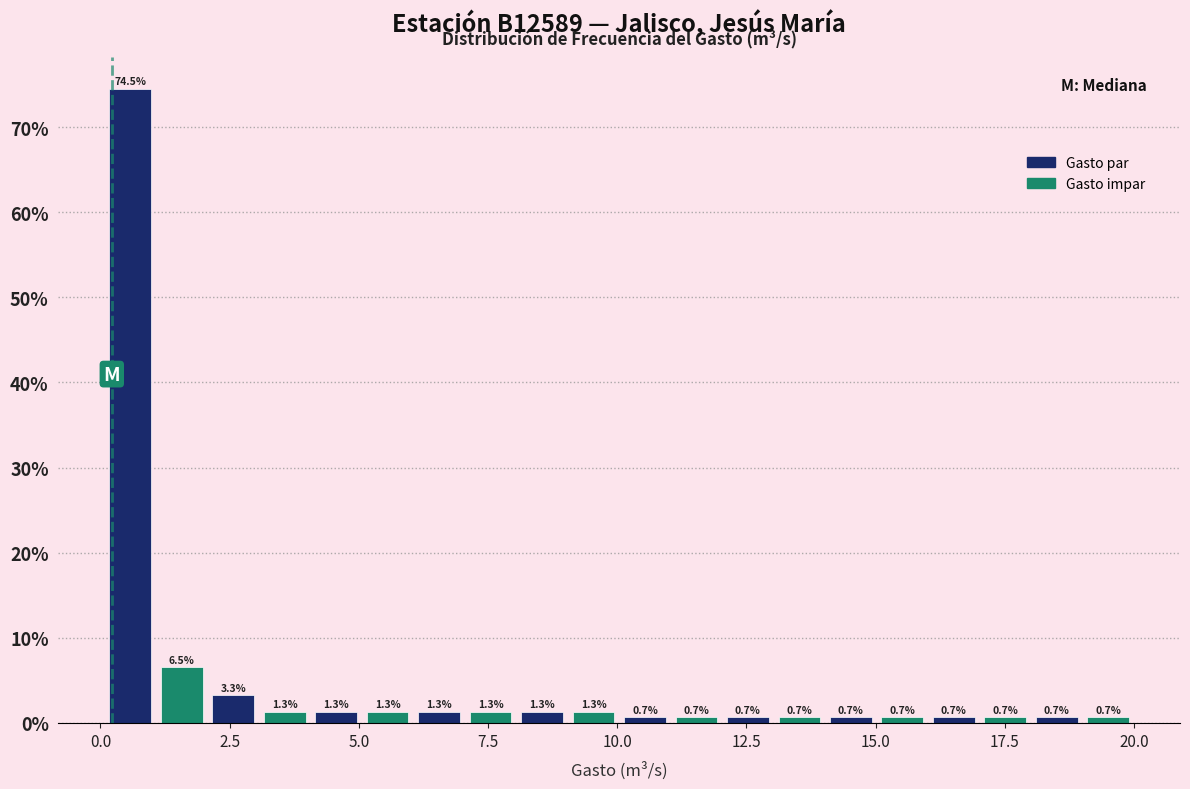

Read against the x-axis, roughly where is the centre of the tallest bar?

0.5